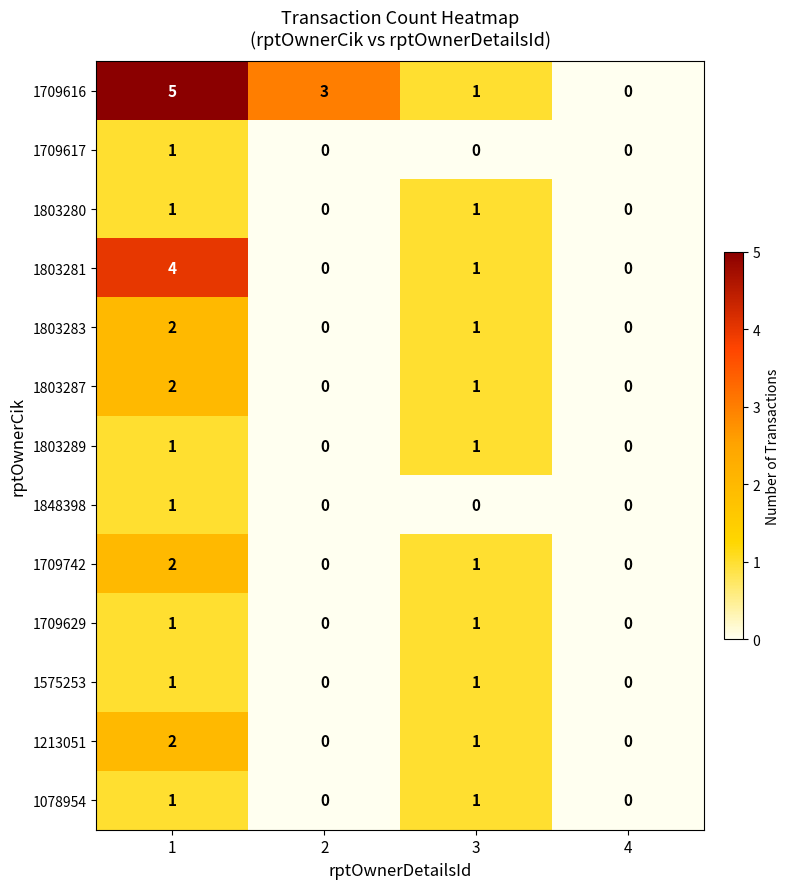

Which series has the widest spread of values?

1709616